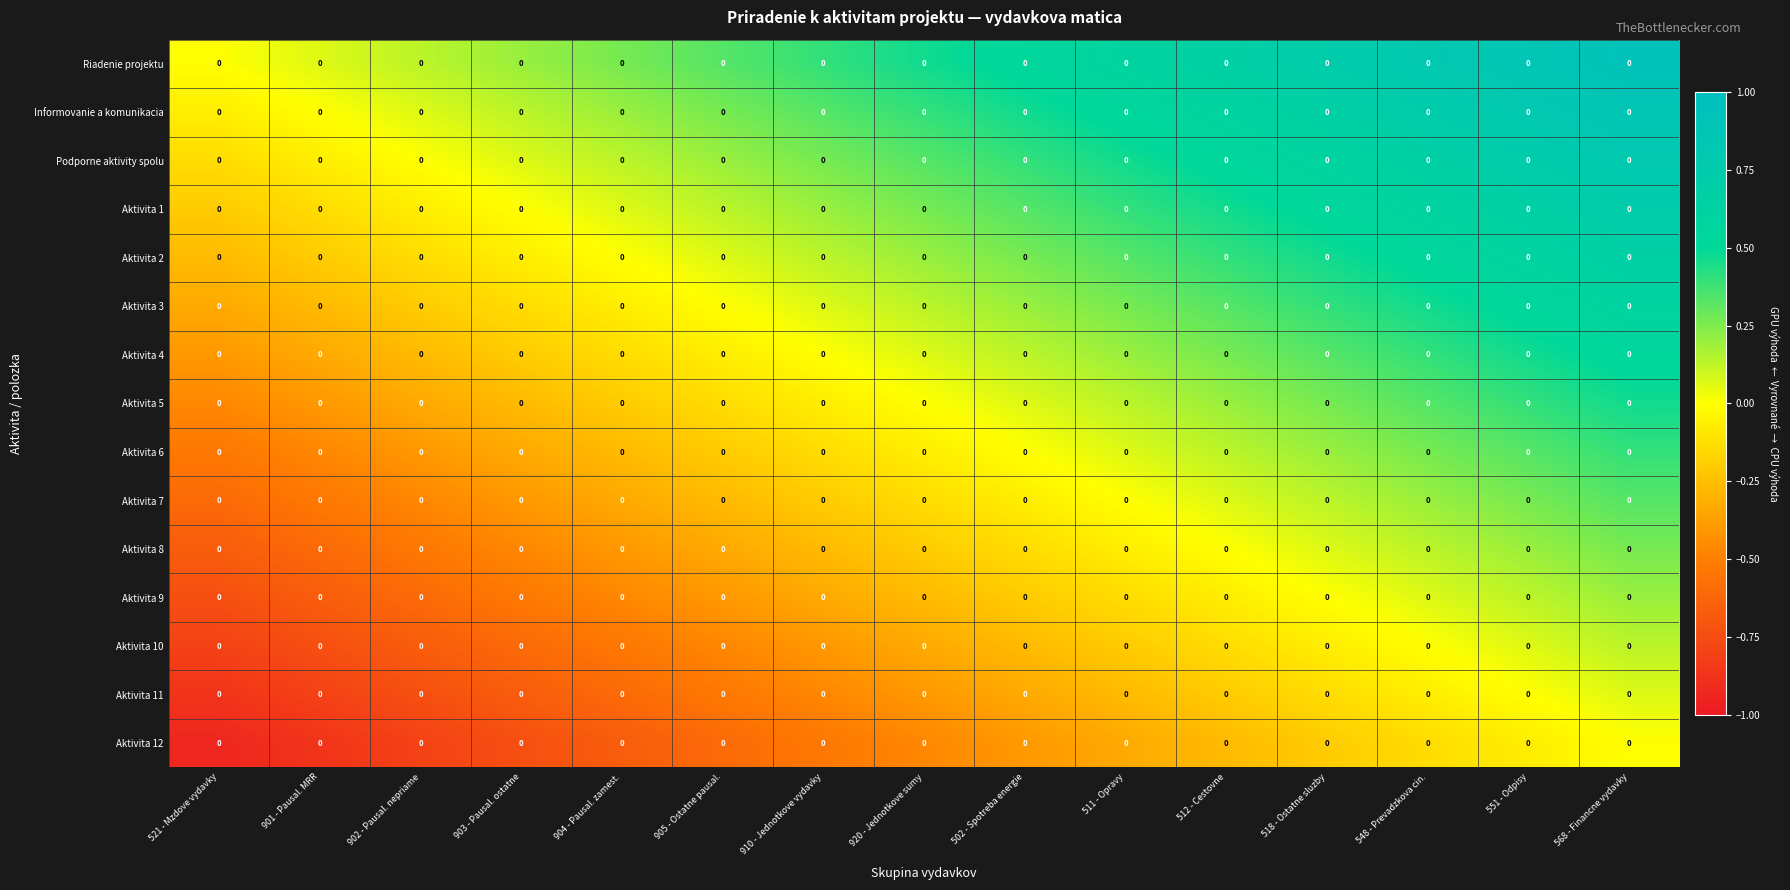

Where is Aktivita 10 nearest to the value 0?

548 - Prevadzkova cin.